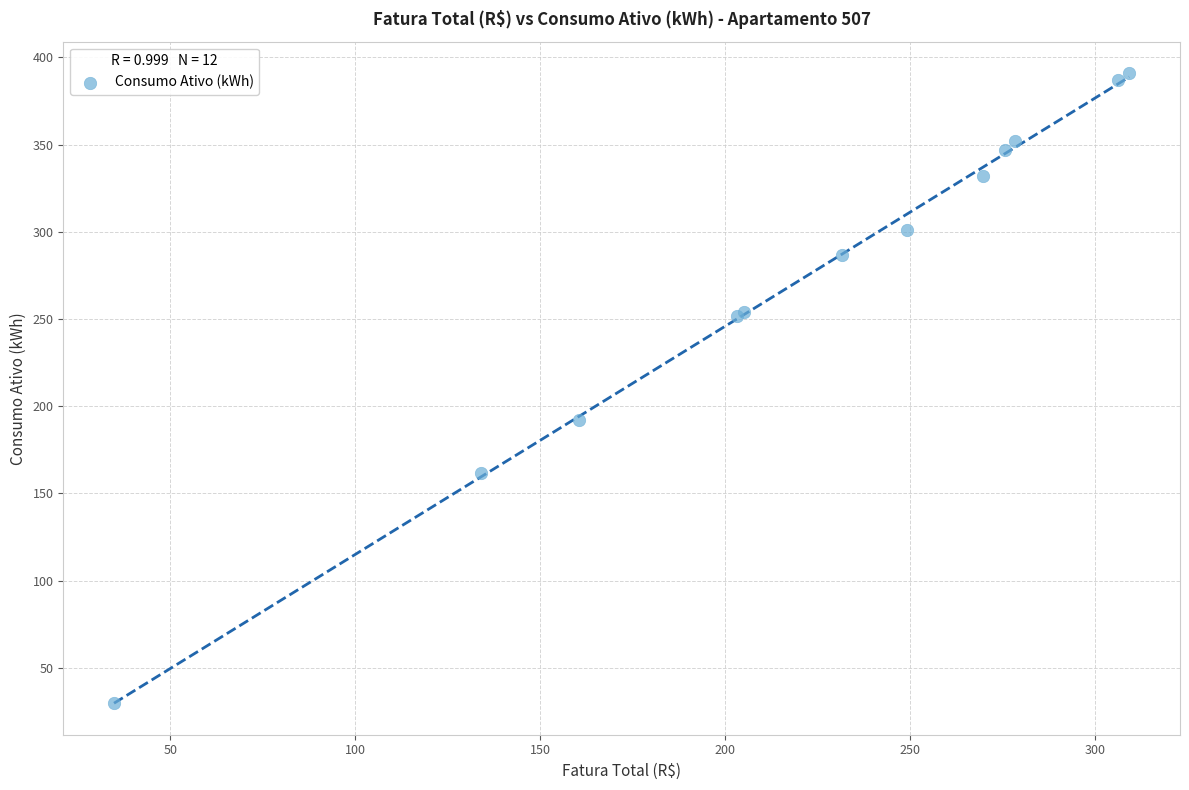

What Y value in the scatter plot is closest to 210?

192